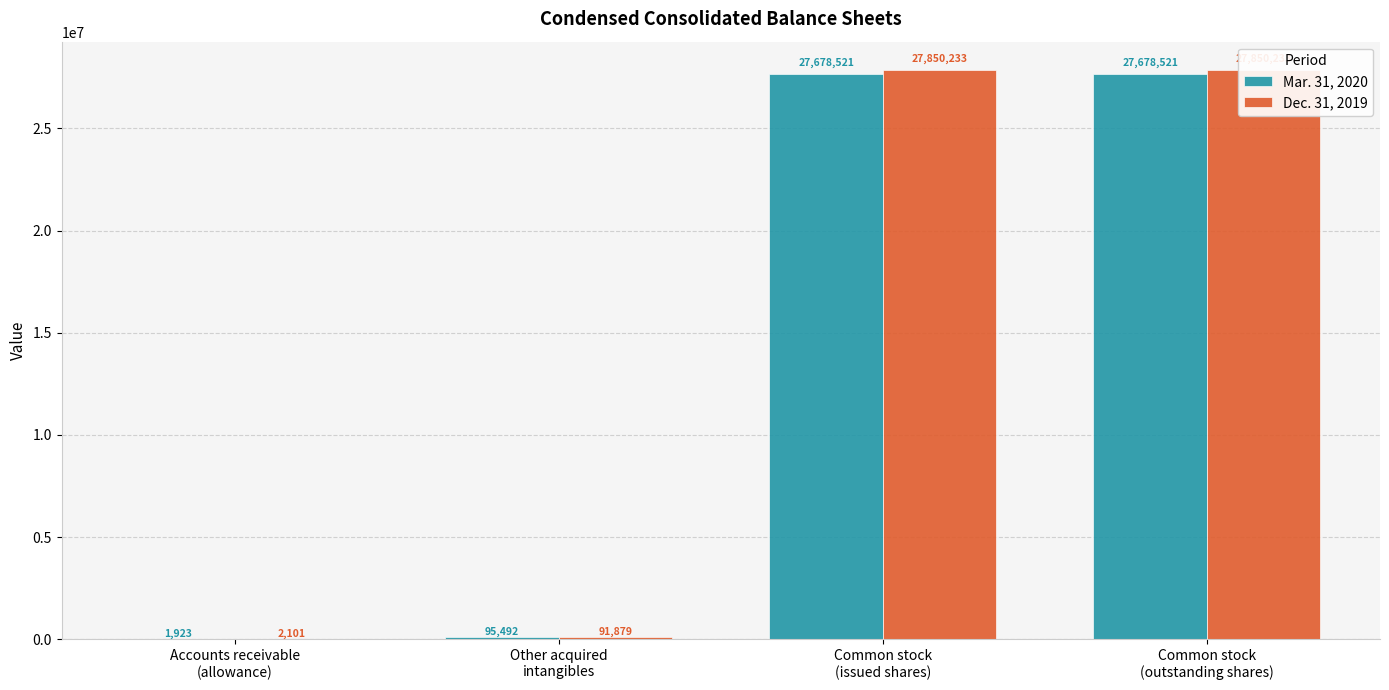

At which label does Mar. 31, 2020 reach its peak?

Common stock
(issued shares)